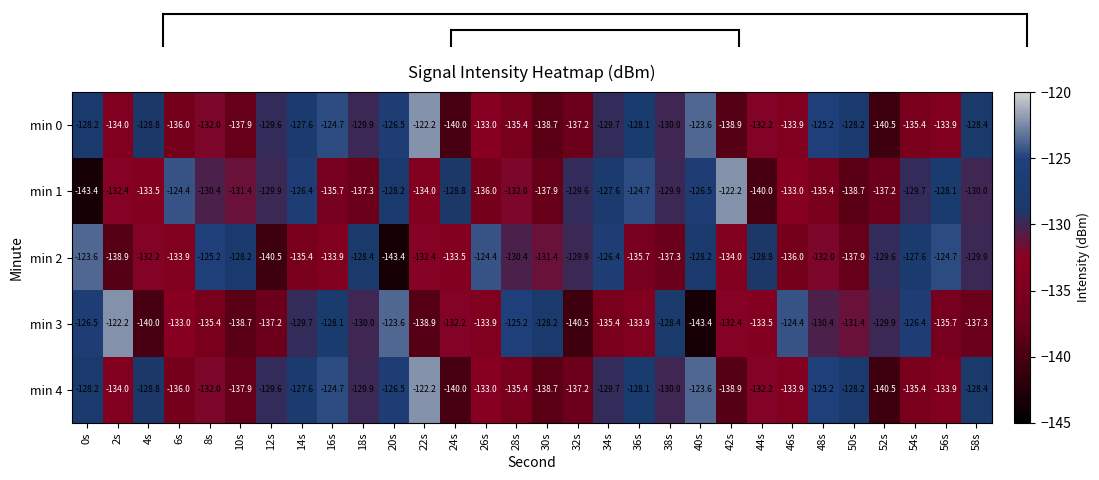

Which series changed the most between 22s and 48s?

min 3